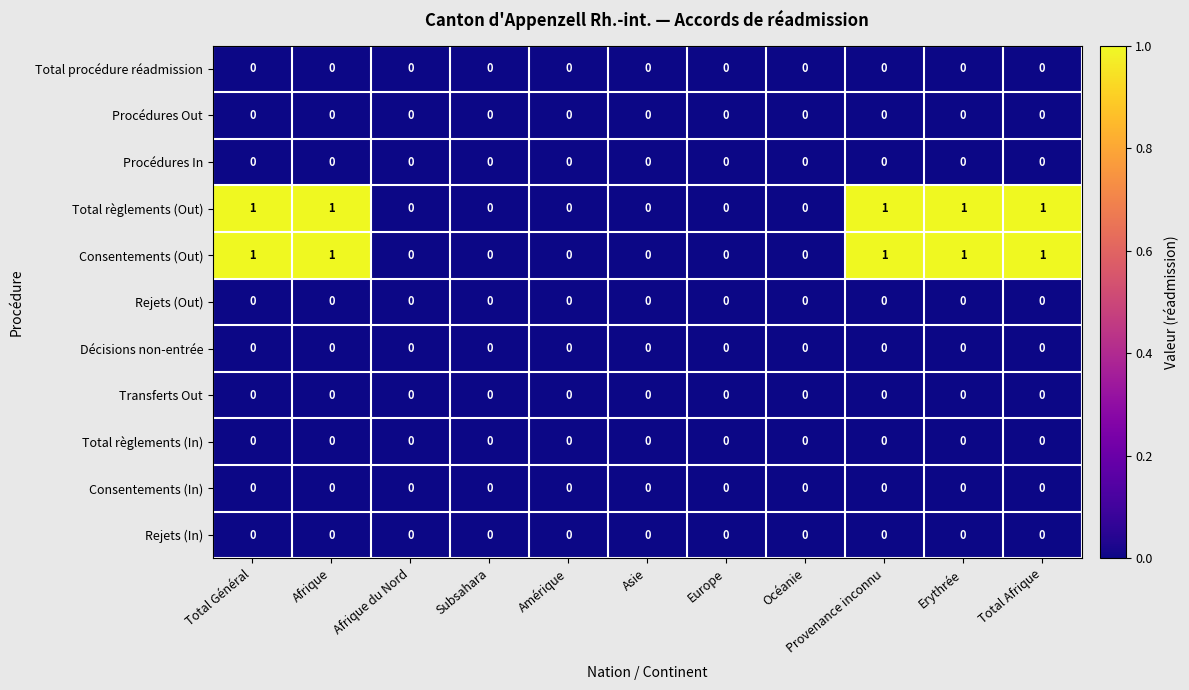

Is the value of Total règlements (Out) at Afrique greater than the value of Consentements (In) at Total Afrique?

Yes